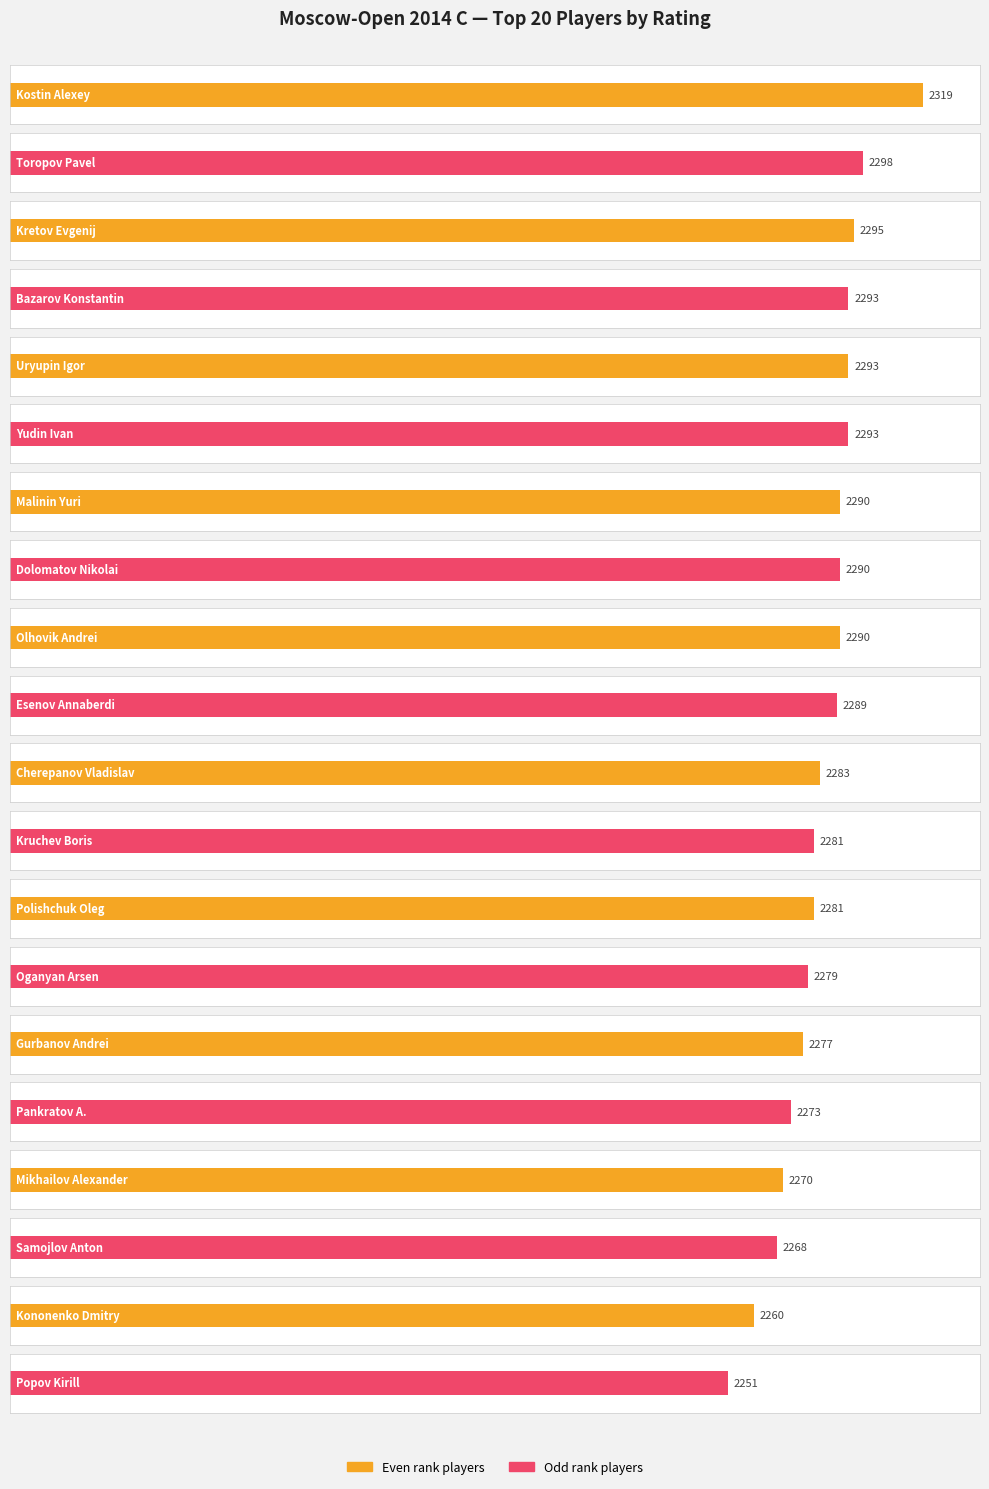

What is the label of the 10th bar from the left?

Esenov Annaberdi